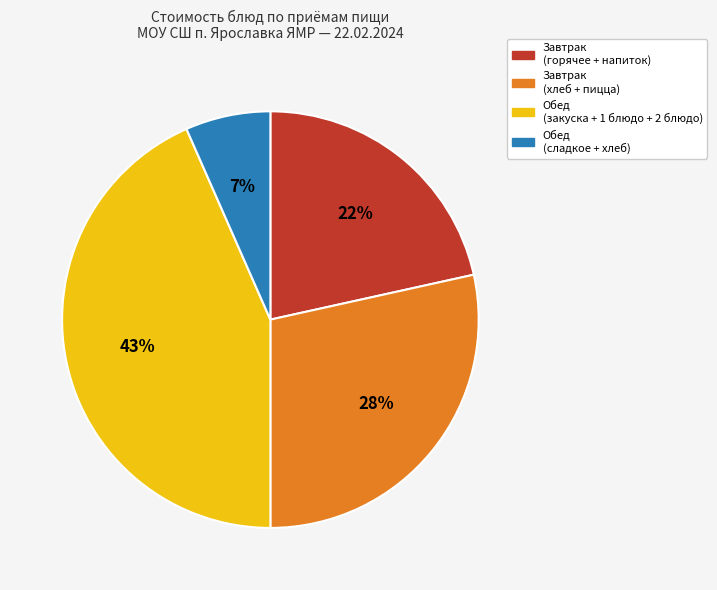

Is it true that Обед (закуска + 1 блюдо + 2 блюдо) is 31% of the pie?

False